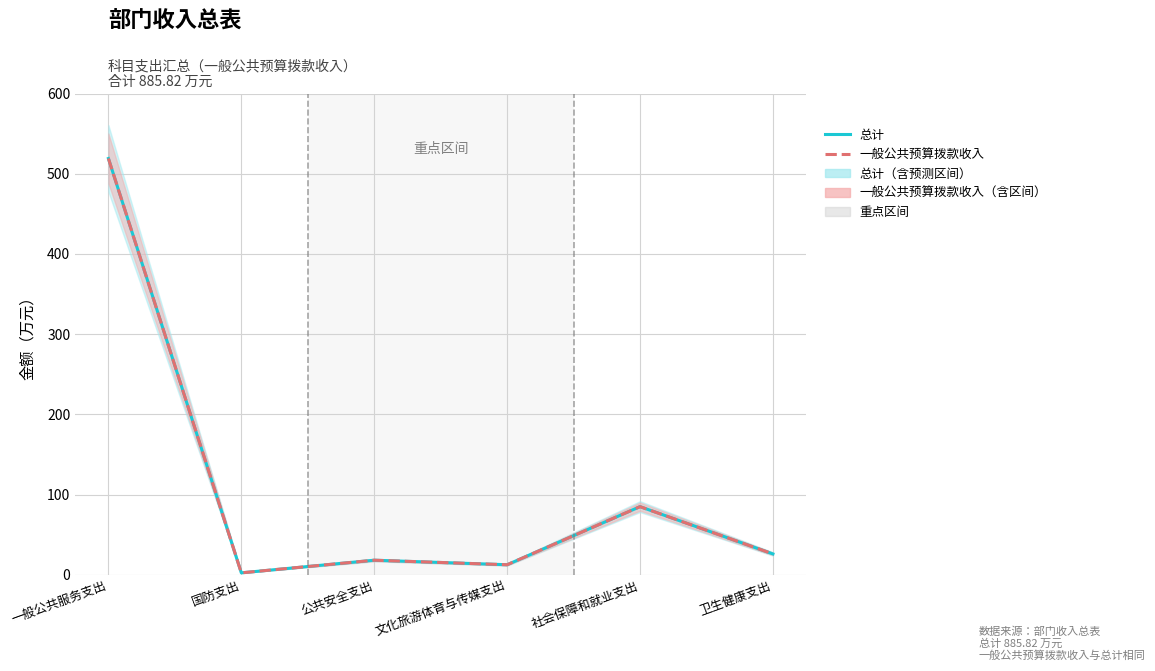

Where is the first local minimum for 总计?

国防支出